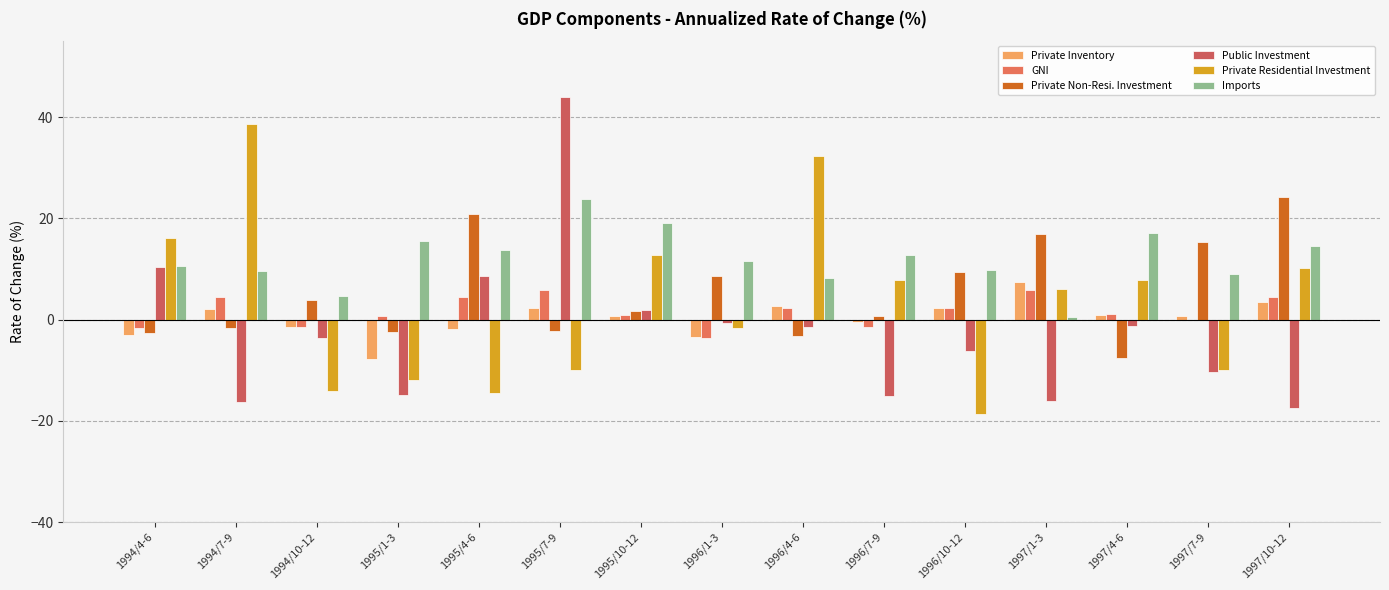

What is the value of the Imports bar at the 15th from the left?

14.6